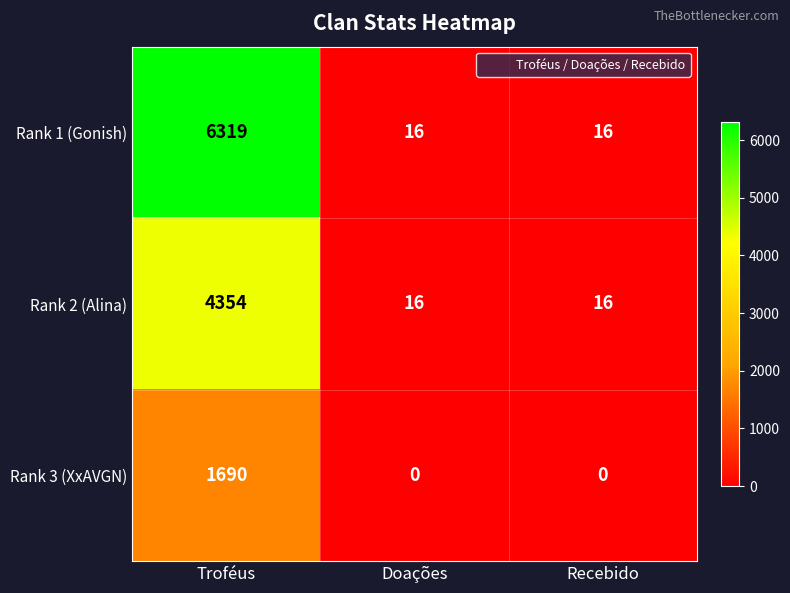

Which label corresponds to the largest value in the chart?

Troféus